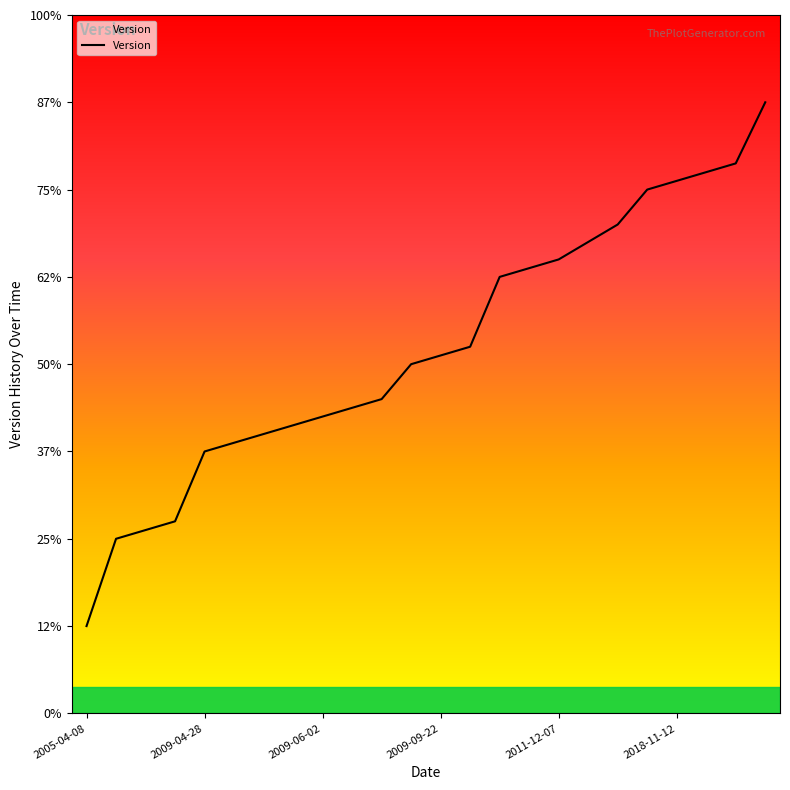

What is the average value?

4.2